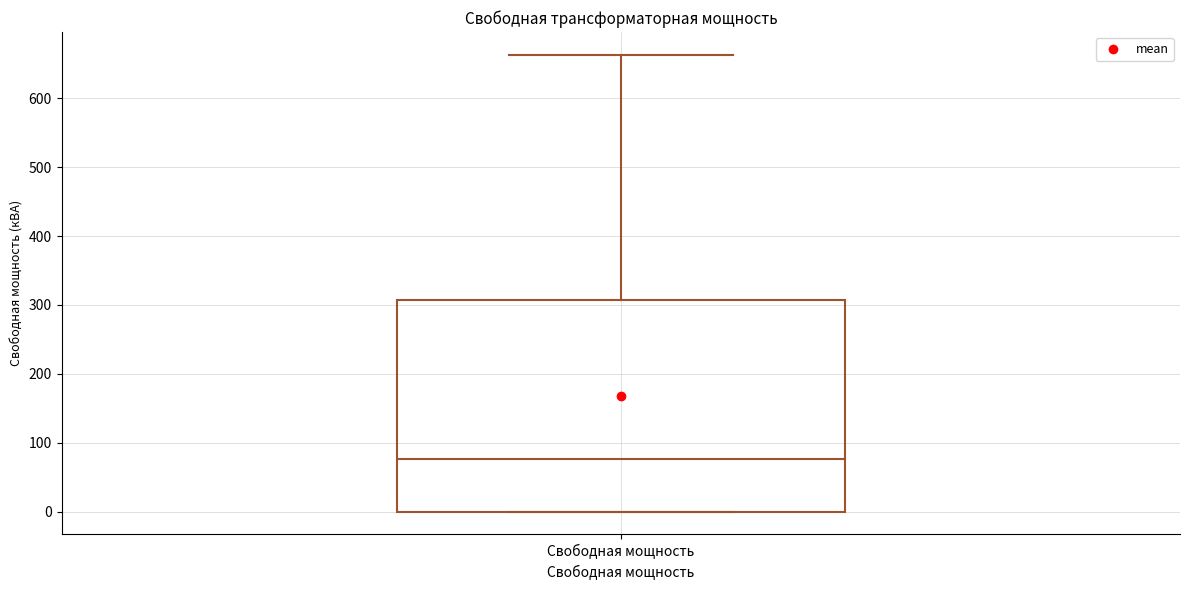

Transcribe this box plot: give where the median line is, the range the box spans, and where the two whiskers end, as read against the y-axis. The values are not printed on the chart, so give them approximately, as read against the axis.

median 80, box 0 to 310, whiskers 0 to 660